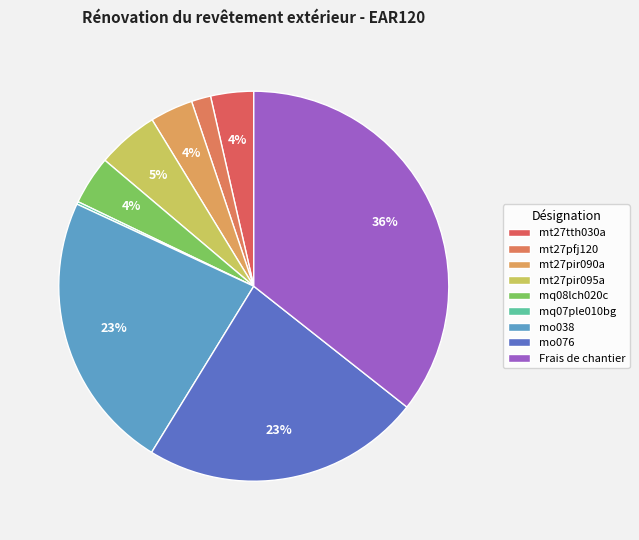

Do mt27pir095a and Frais de chantier together represent more than half of the pie?

No